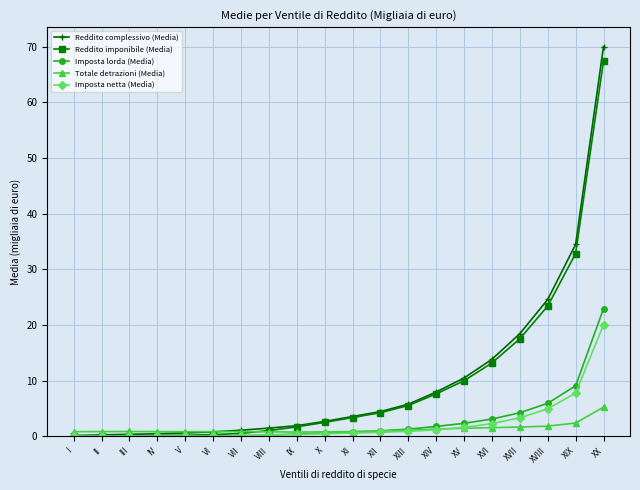

What is the label of the 9th point from the right?

XII